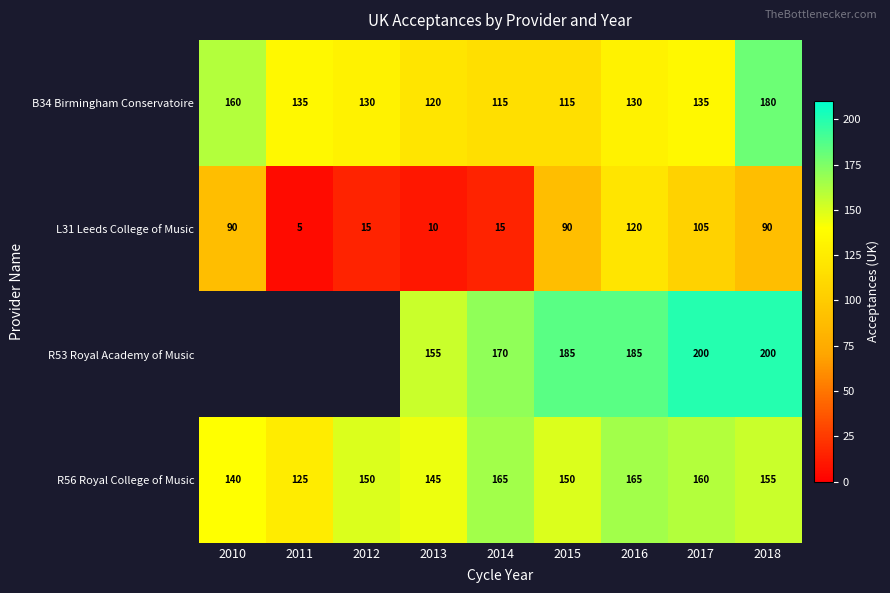

Between 2013 and 2014, which series saw the biggest shift?

R56 Royal College of Music